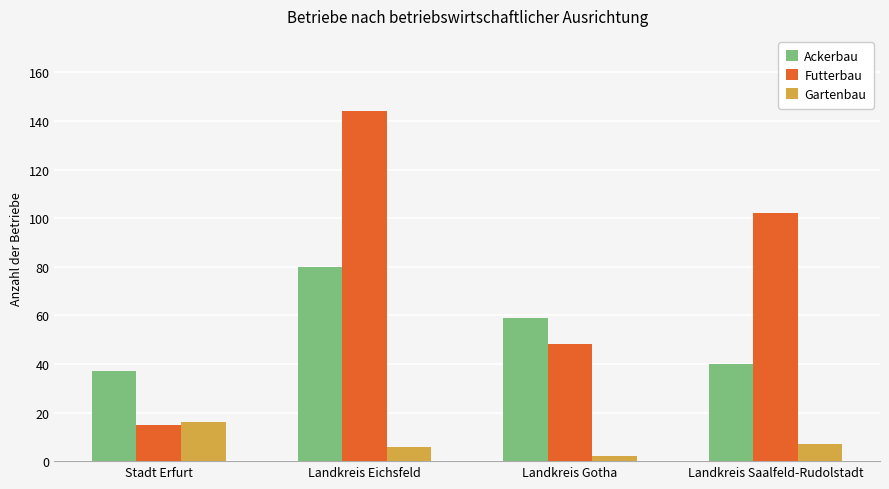

How many distinct data groups are displayed?

3